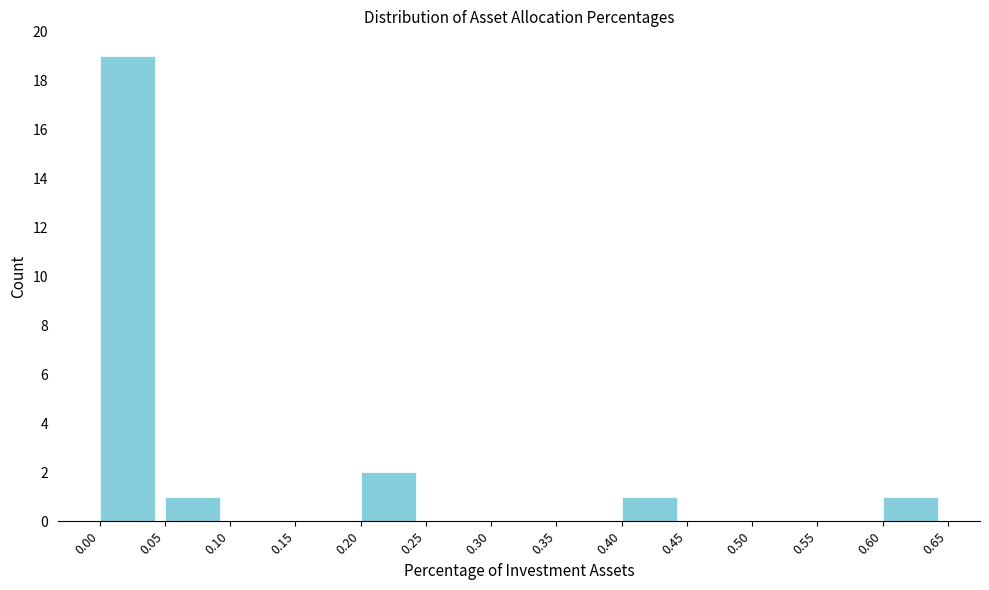

What is the height of the bar covering 0.60 to 0.65 on the x-axis? The values are not printed on the chart, so give them approximately, as read against the axis.

1